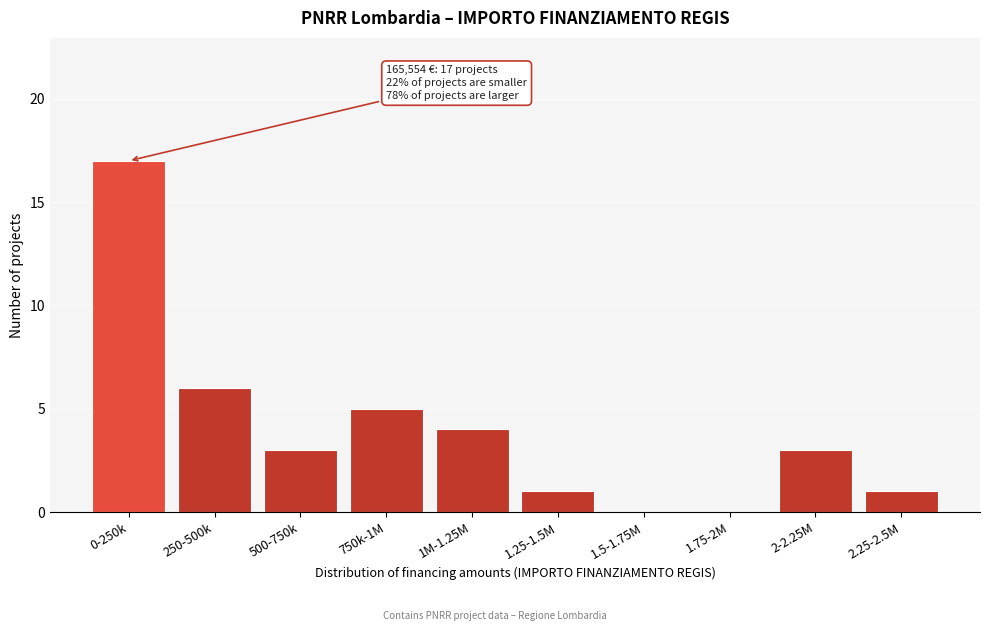

Reading left to right, extract all data points from this chart.

0-250k=17	250-500k=6	500-750k=3	750k-1M=5	1M-1.25M=4	1.25-1.5M=1	1.5-1.75M=0	1.75-2M=0	2-2.25M=3	2.25-2.5M=1